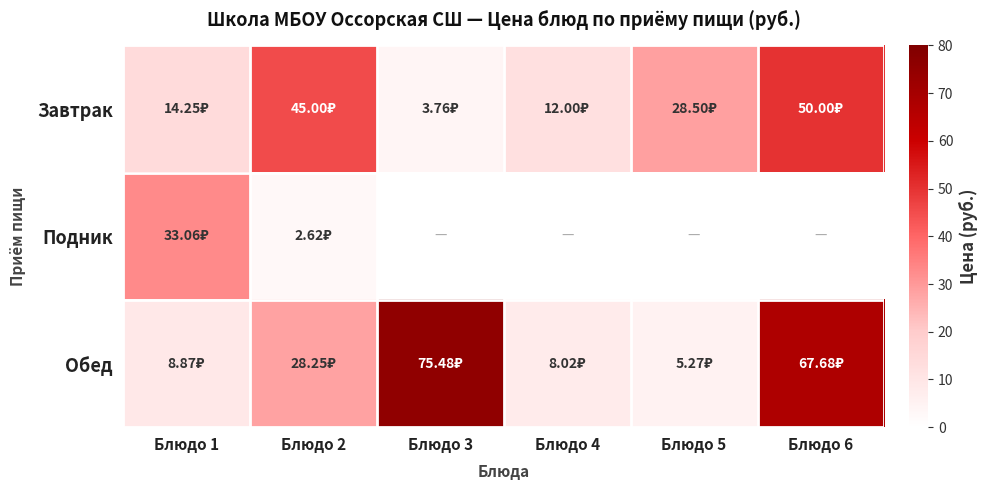

Which series has the largest total across all categories?

Обед